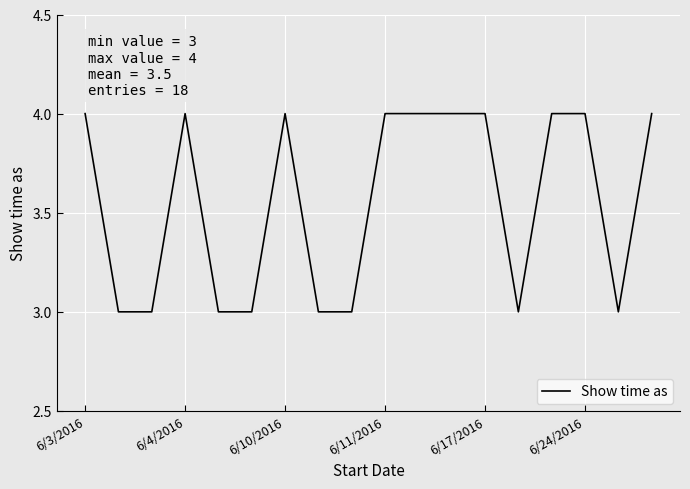

What is the greatest value displayed?

4